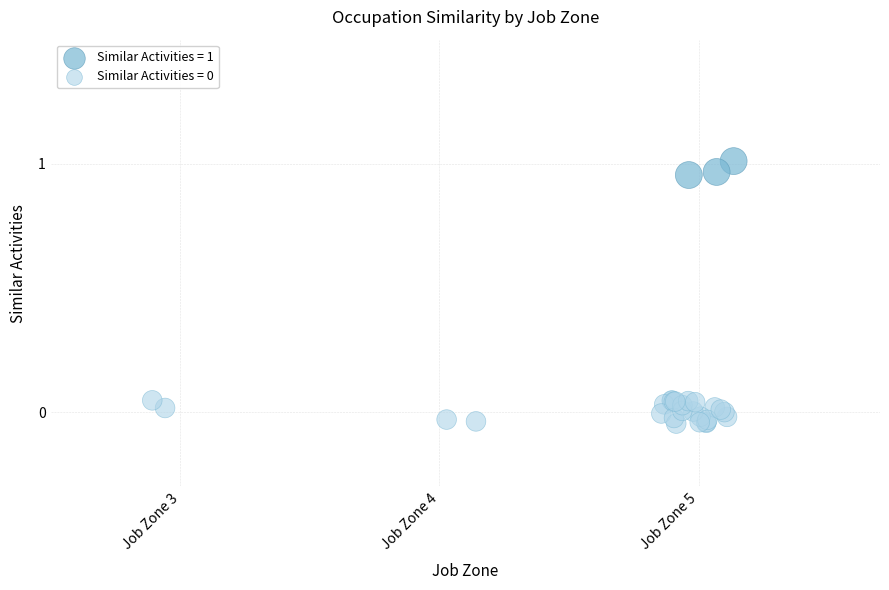

Which series reaches the maximum Y coordinate?

Similar Activities = 1